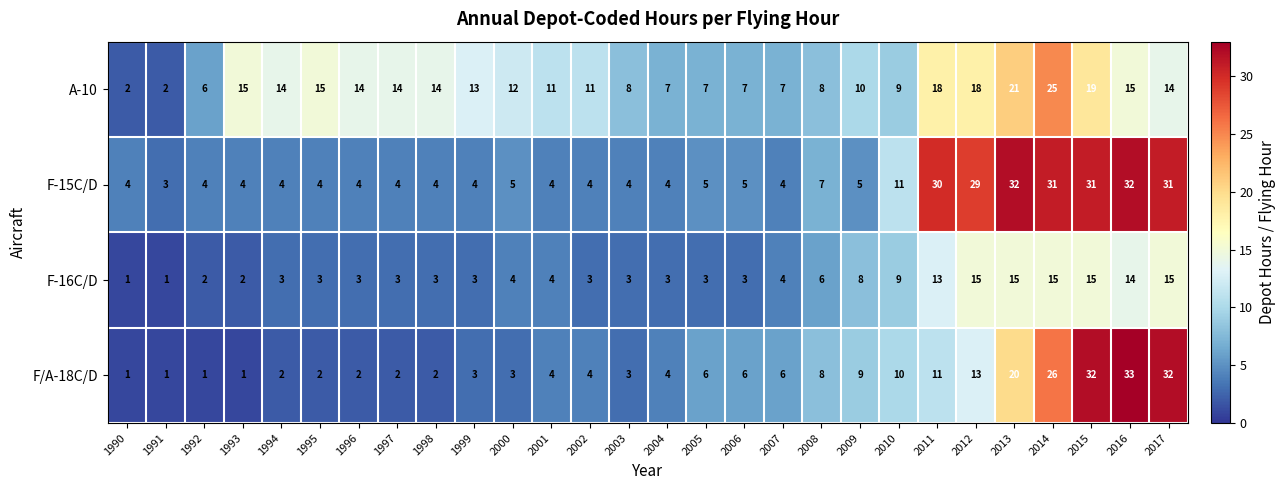

True or false: F/A-18C/D has a value of 2 at 2001.

False